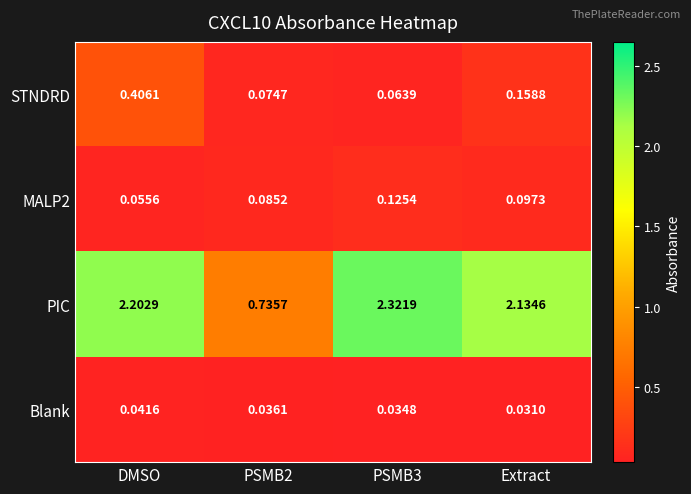

Which category has the lowest value across all series?

Extract